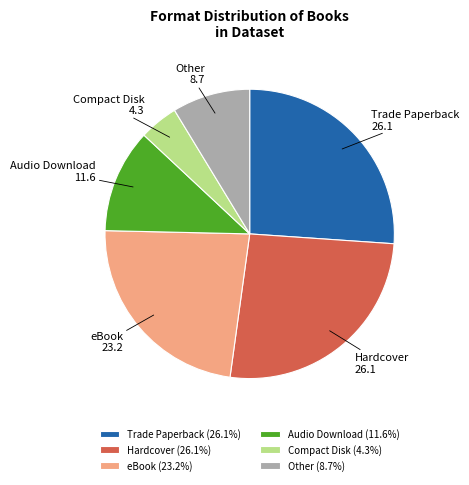

Does Trade Paperback account for over 50% of the chart?

No